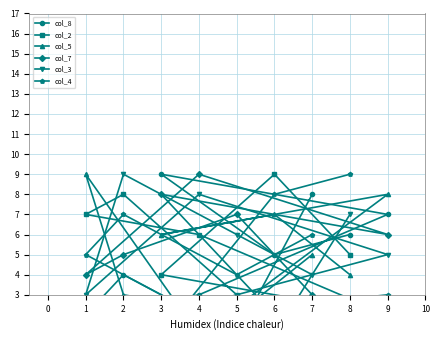

True or false: col_3 has more than 0 points higher than both neighbors.

True